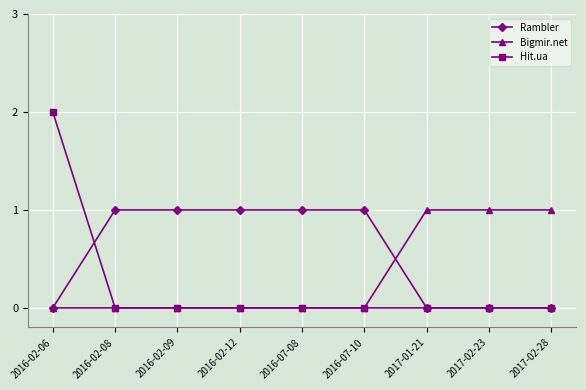

How many categories are shown in the chart?

9